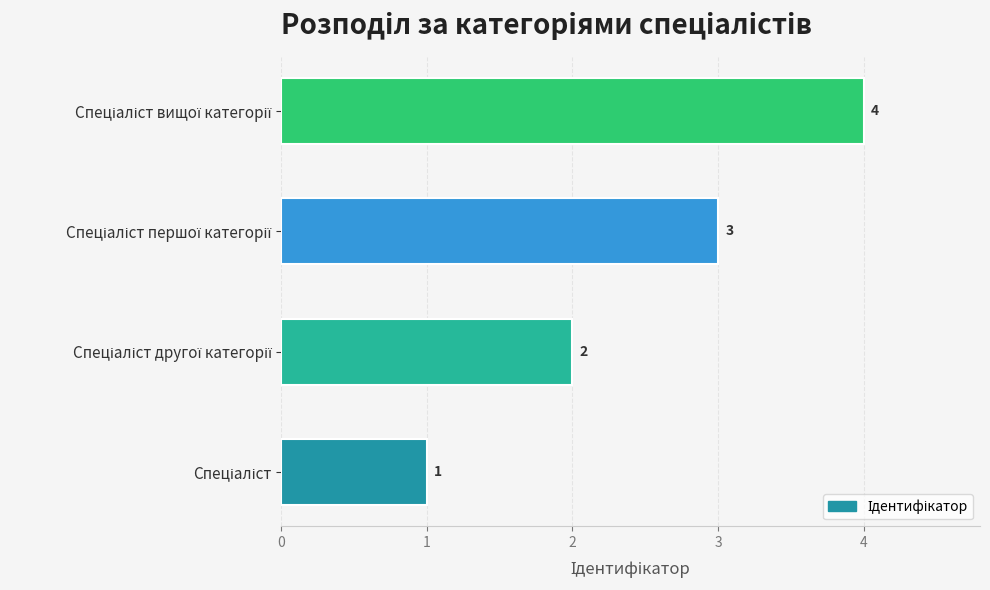

How many distinct data groups are displayed?

1